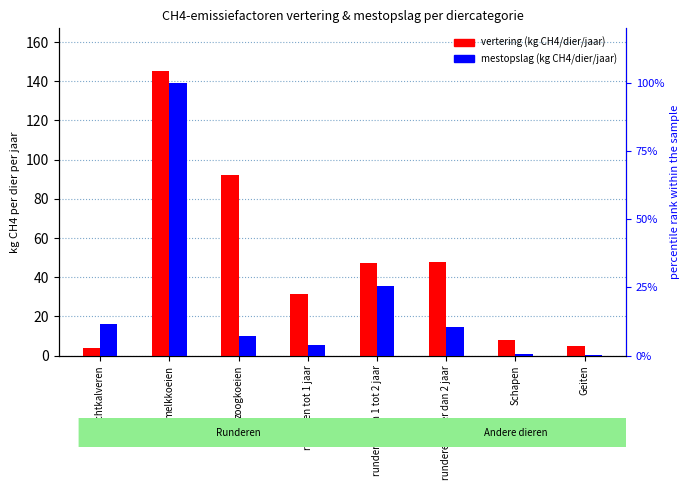

List the series in order of their peak value, lowest first.

mestopslag (kg CH4/dier/jaar), vertering (kg CH4/dier/jaar)